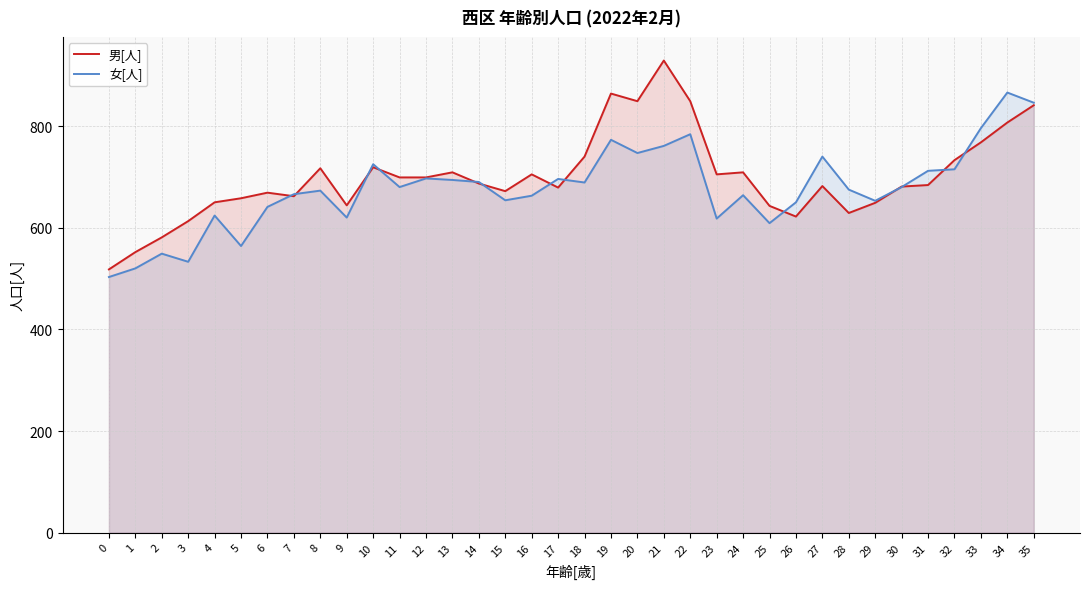

How many lines are shown in the chart?

2